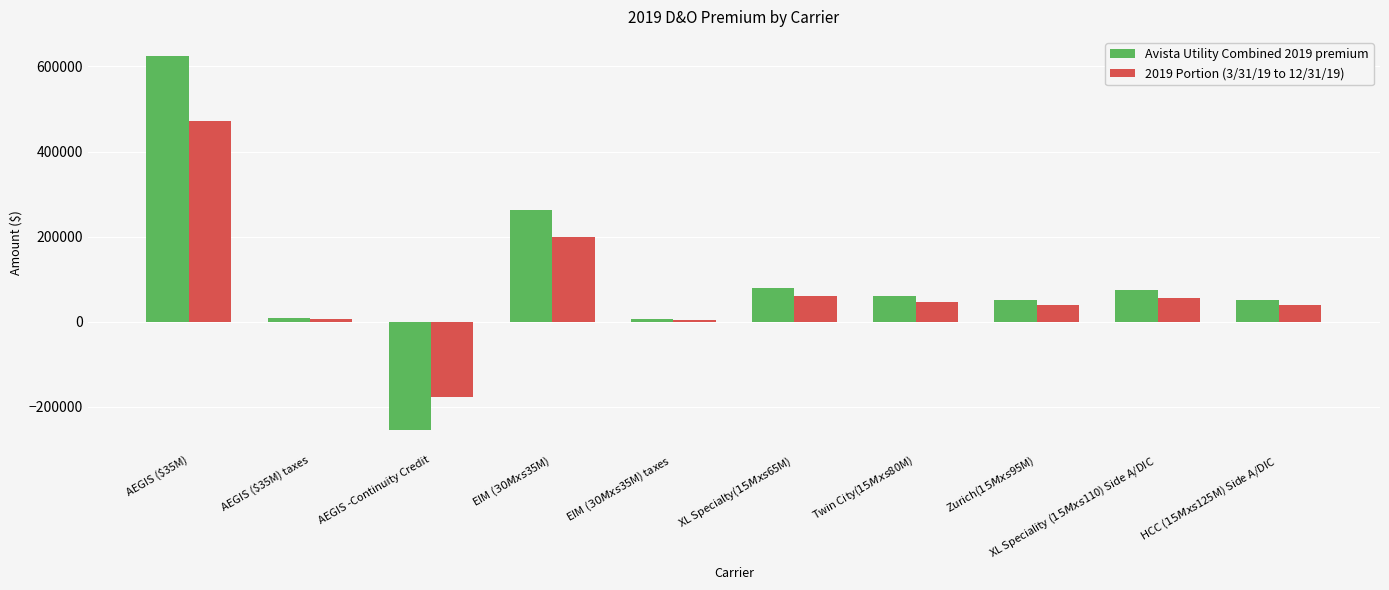

What is the sum of the 2019 Portion (3/31/19 to 12/31/19) values at XL Specialty($15M xs $65M) and AEGIS ($35M)?

531239.7